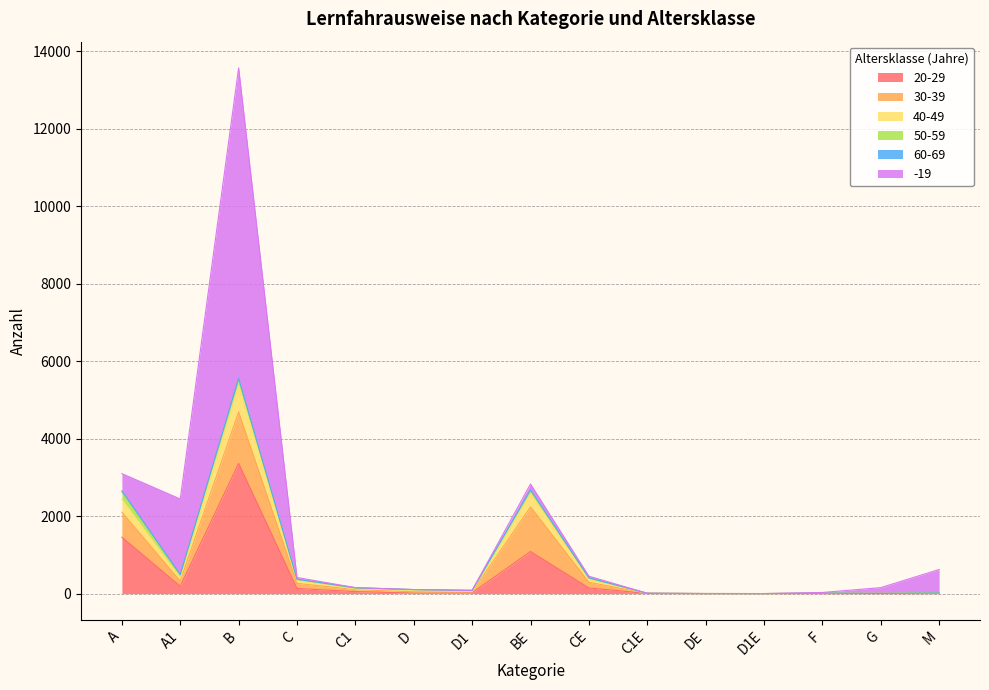

What are all the series names shown in the legend?

30-39, 40-49, 20-29, 50-59, 60-69, -19